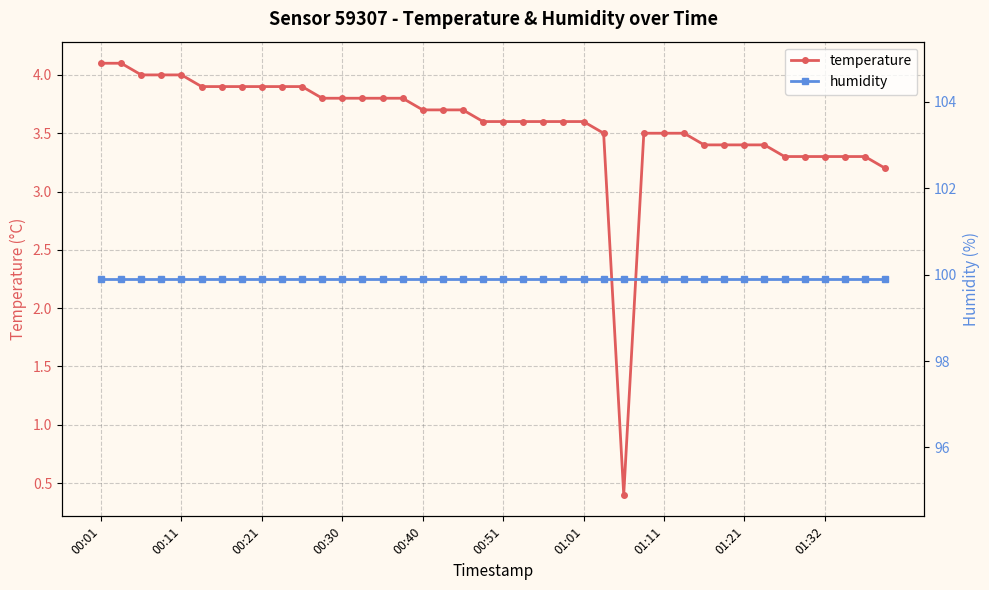

How many categories are shown in the chart?

40